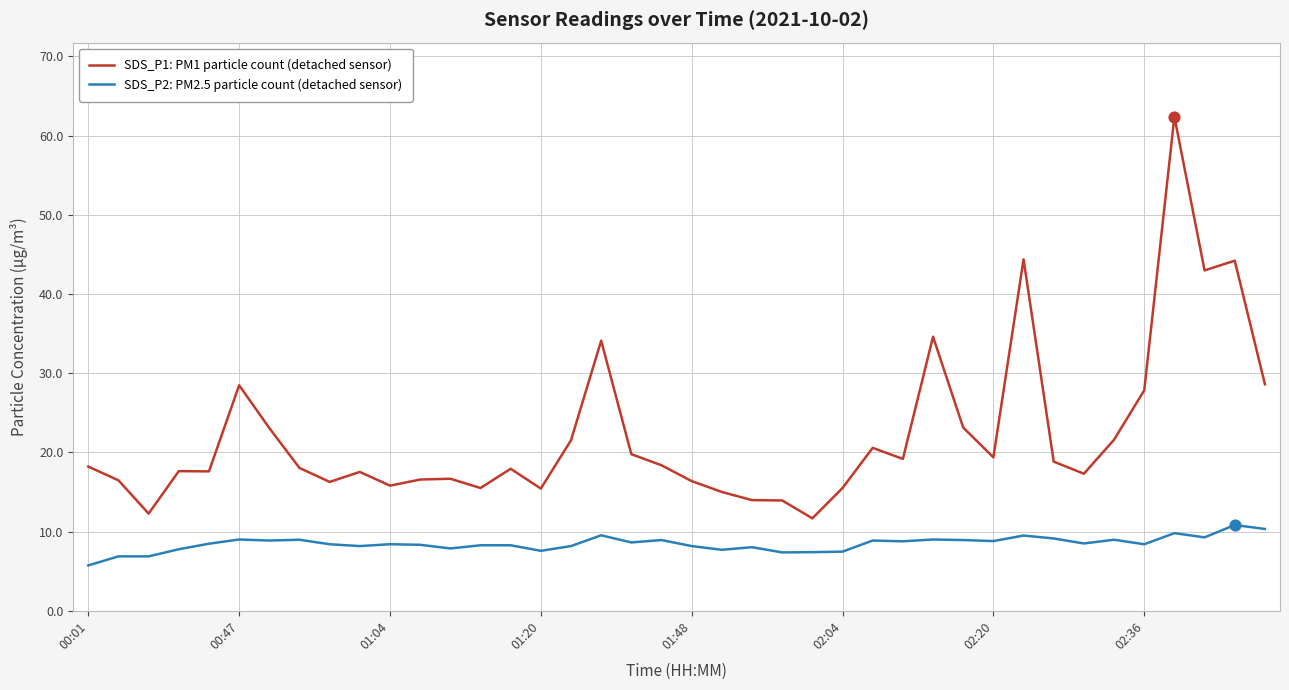

Which series has the largest total across all categories?

SDS_P1: PM1 particle count (detached sensor)